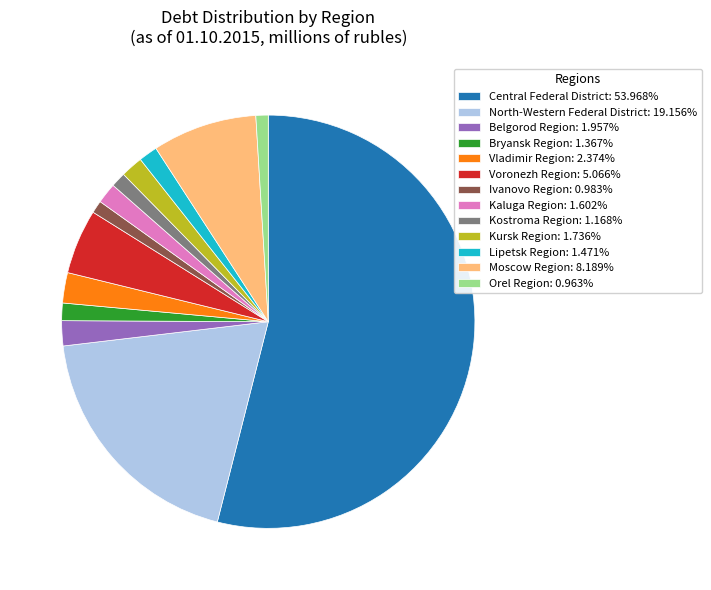

Is Moscow Region the majority of the pie?

No